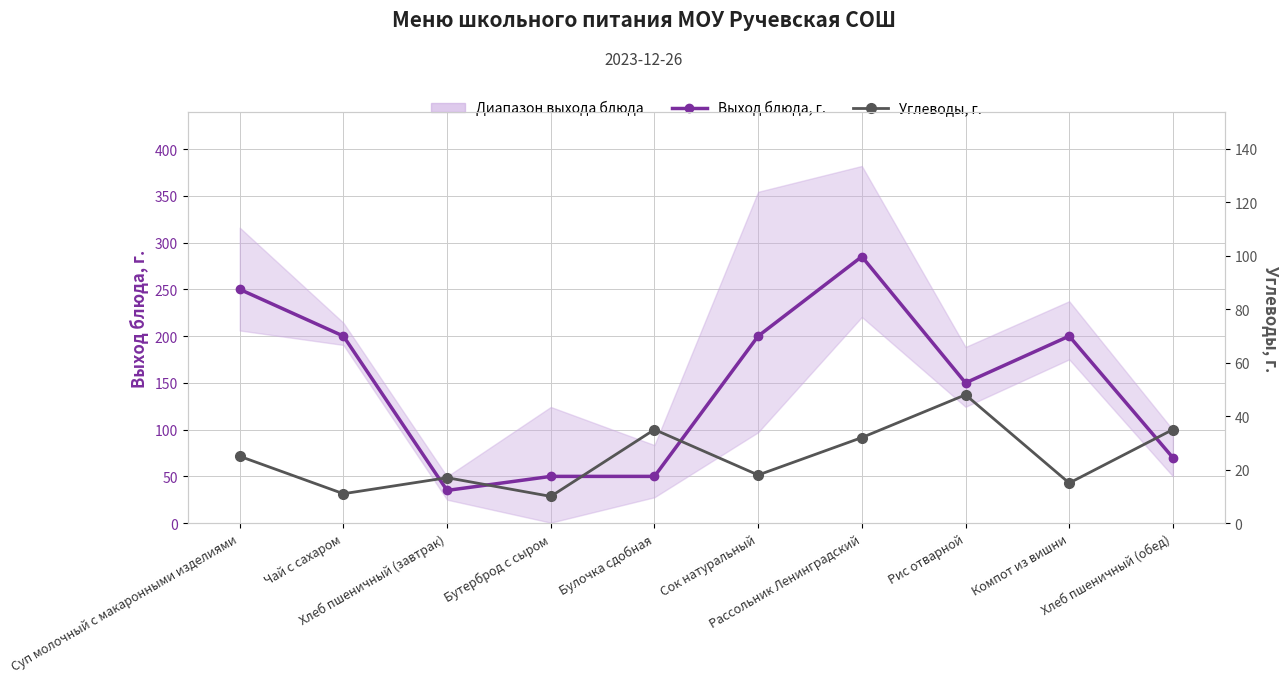

Which series changed the most between Бутерброд с сыром and Хлеб пшеничный (обед)?

Углеводы, г.